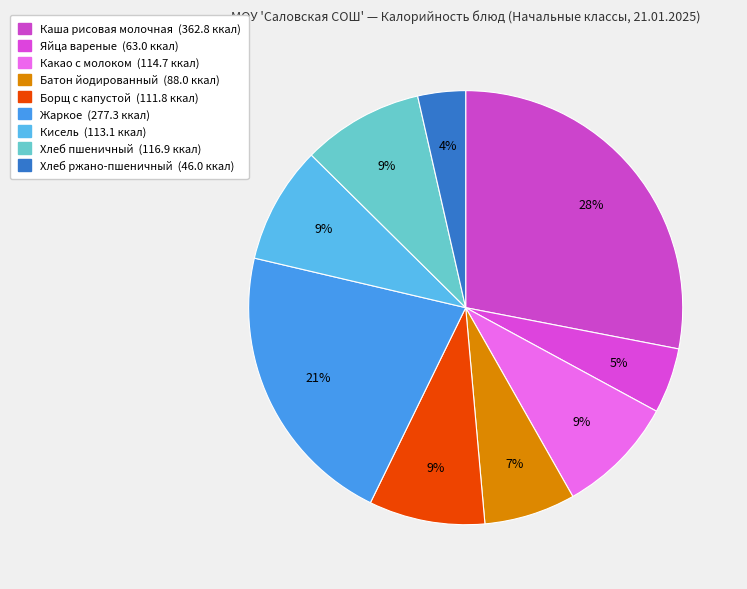

Count the number of slices in the pie.

9